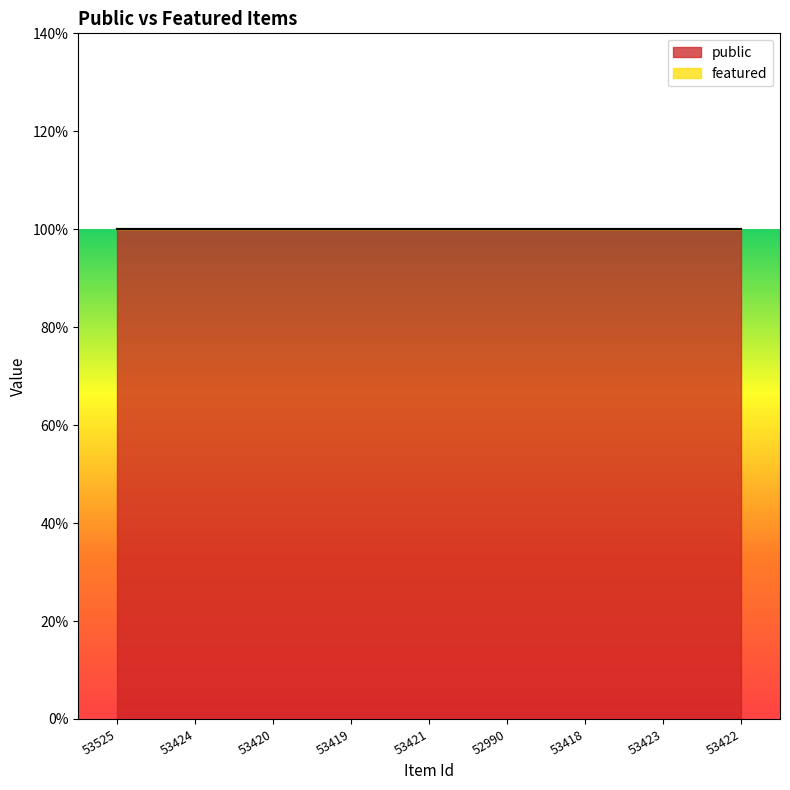

List the series in order of their overall mean, lowest first.

featured, public